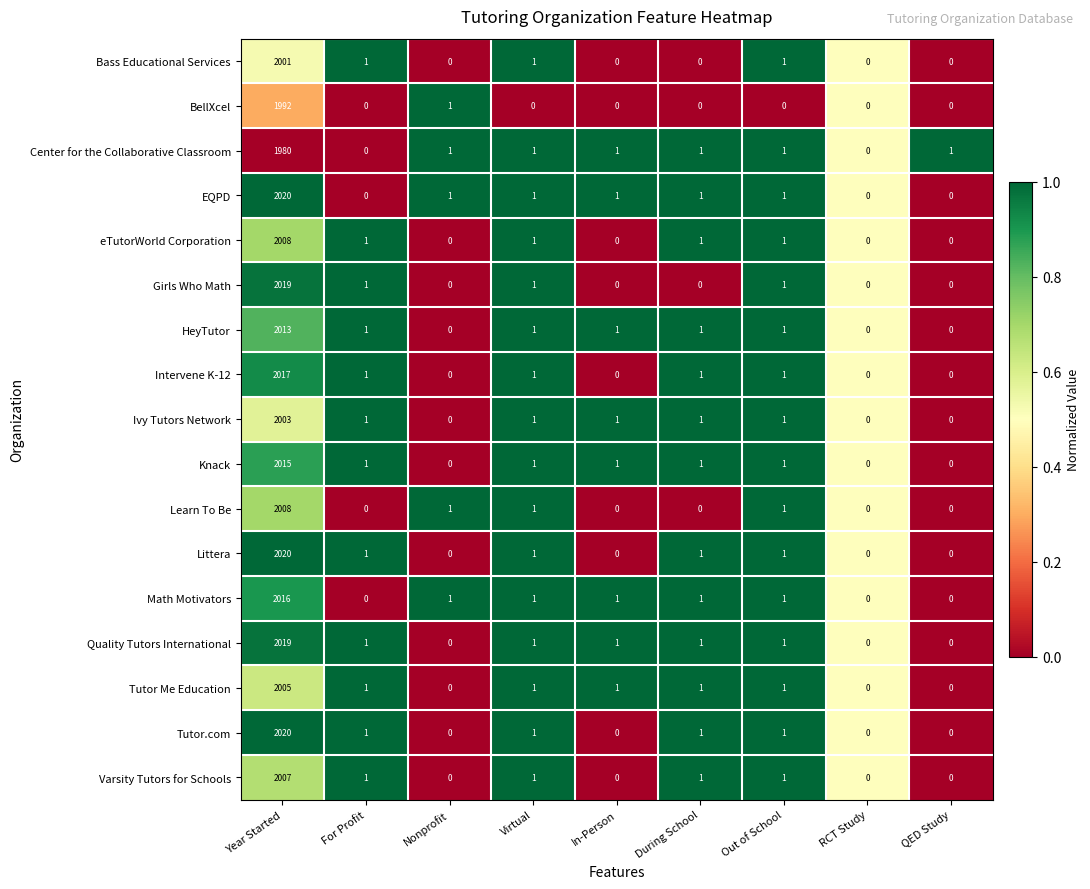

What is the average value of the Math Motivators series?

225